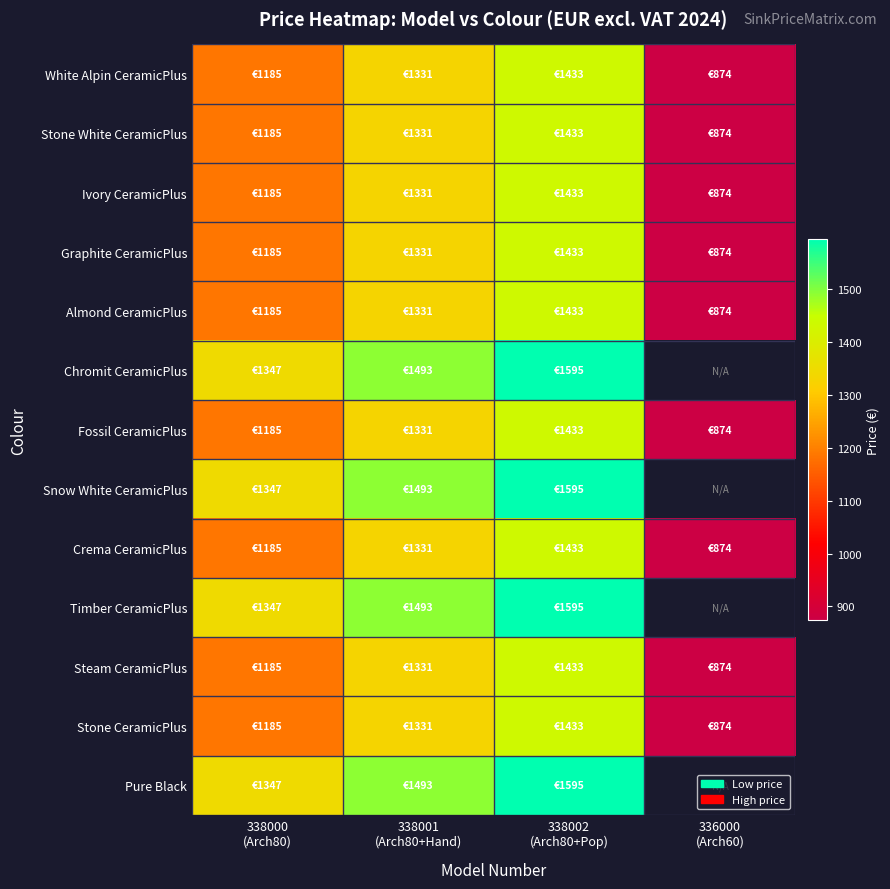

At how many categories does at least one series exceed 1100?

3